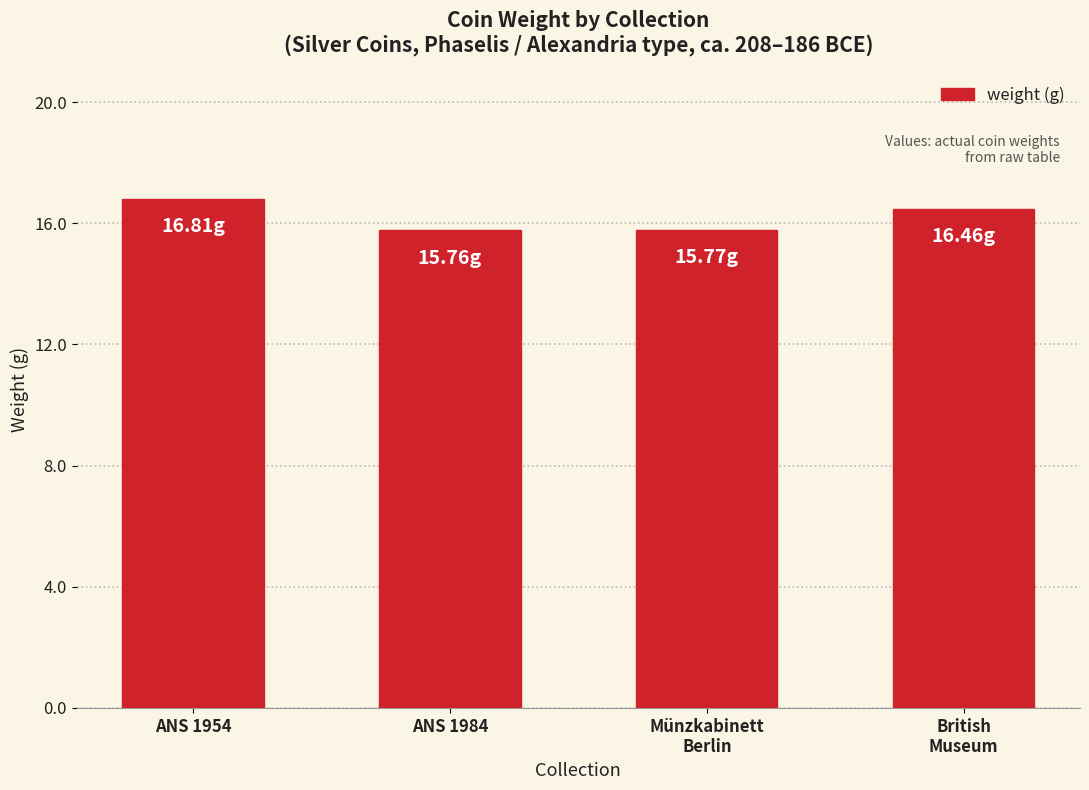

What is the sum of all values?

64.8